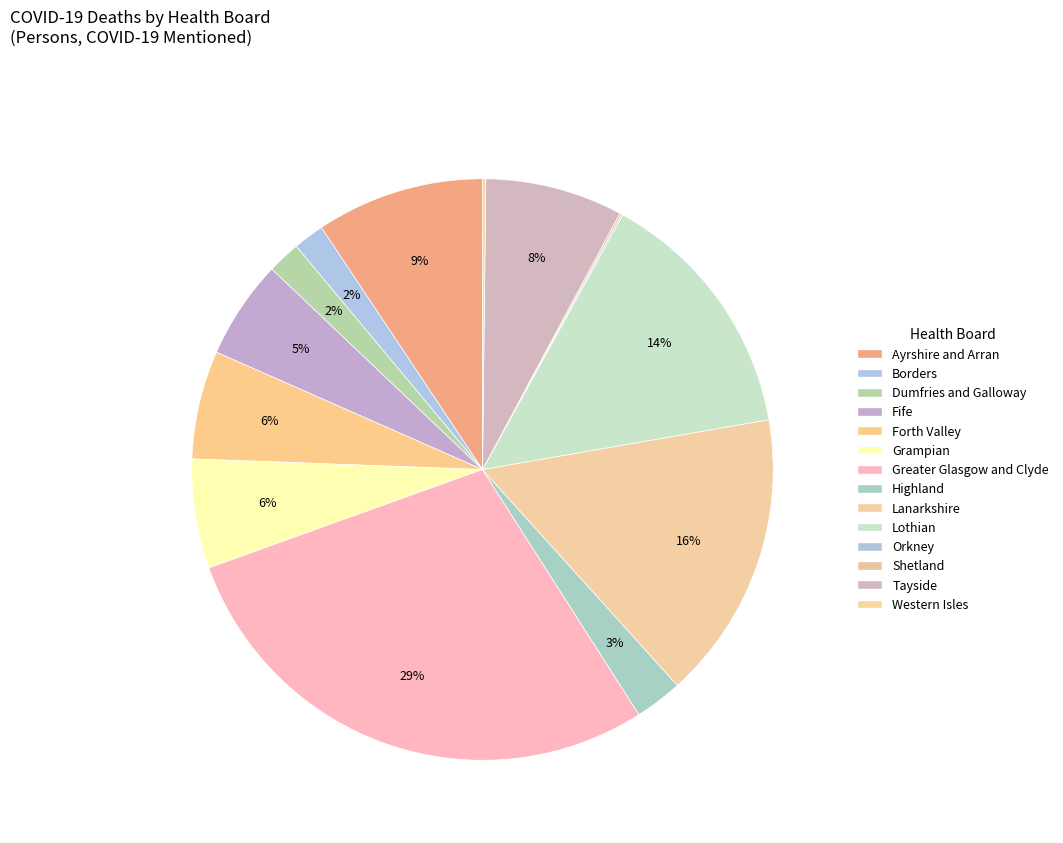

To the nearest percent, what percentage of the pie is Borders?

2%